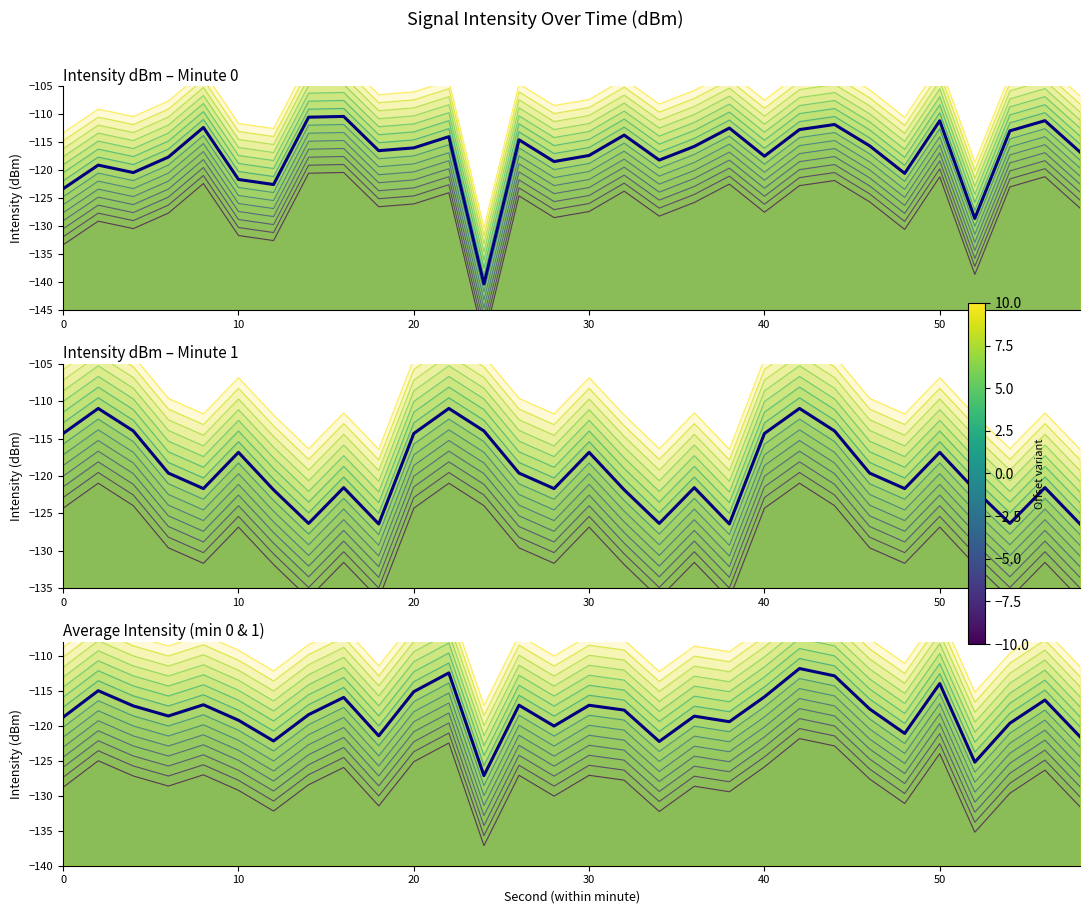

Where is minute 1 (base) nearest to the value -118?

50